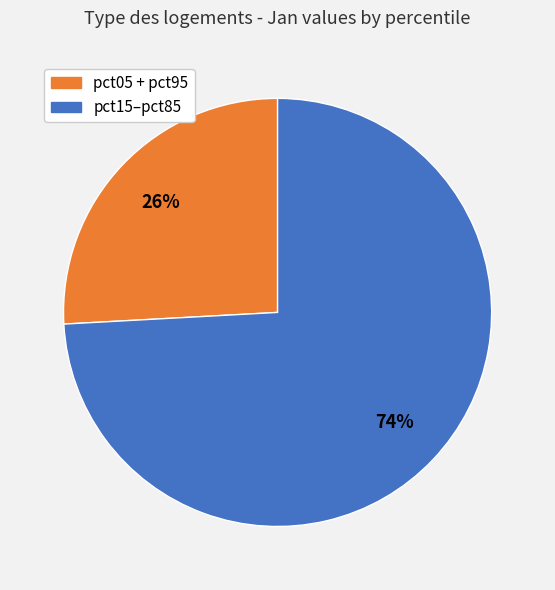

Does any single category account for the majority?

Yes